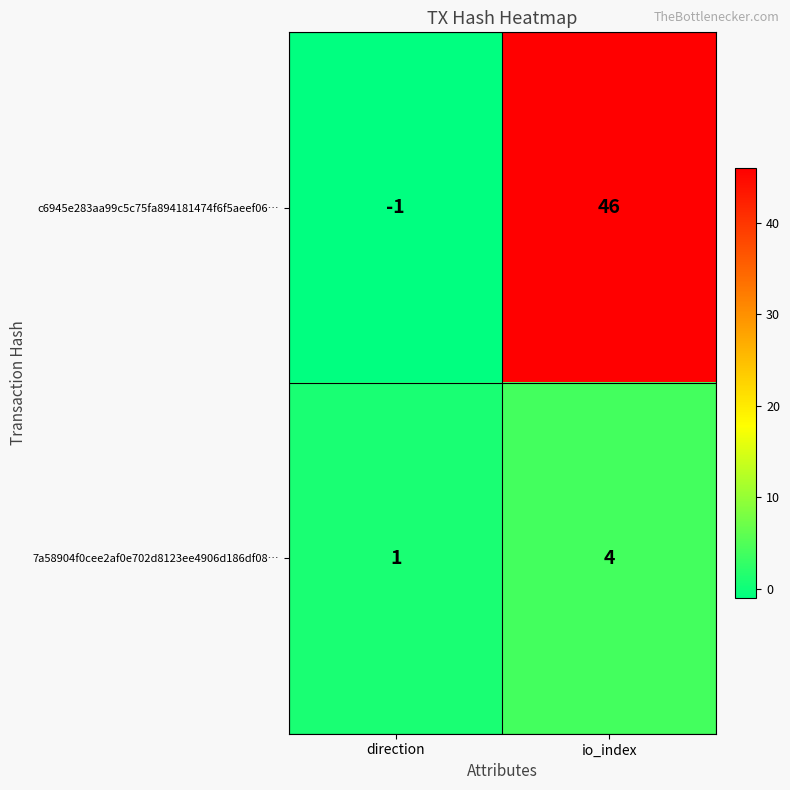

Which series has the largest total across all categories?

c6945e283aa99c5c75fa894181474f6f5aeef06…